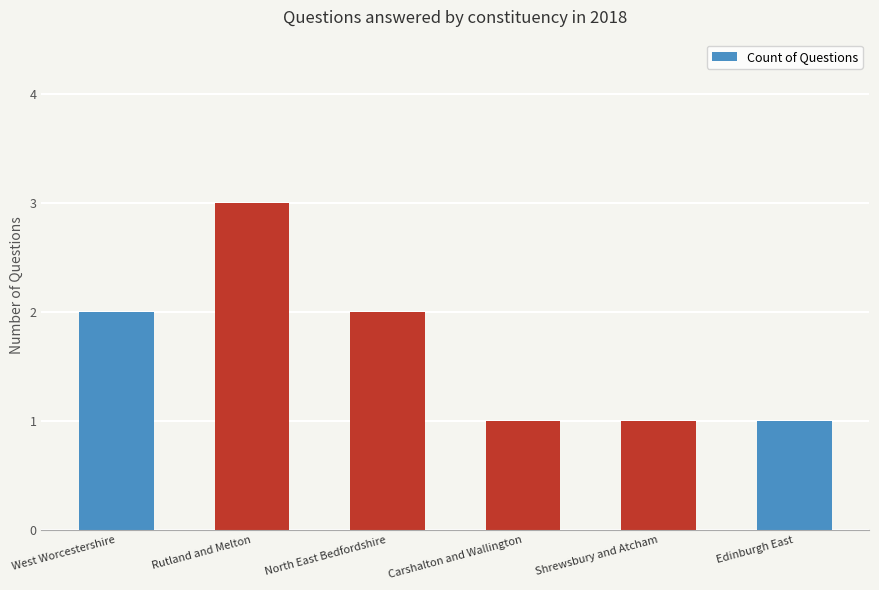

Are the bars horizontal?

No